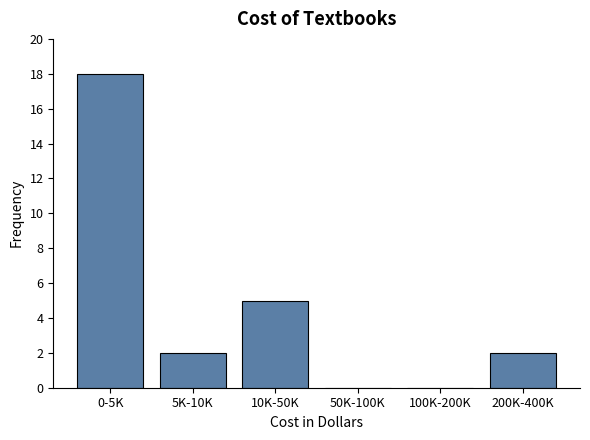

Reading left to right, list all the values displayed in this chart.

0-5K=18	5K-10K=2	10K-50K=5	50K-100K=0	100K-200K=0	200K-400K=2